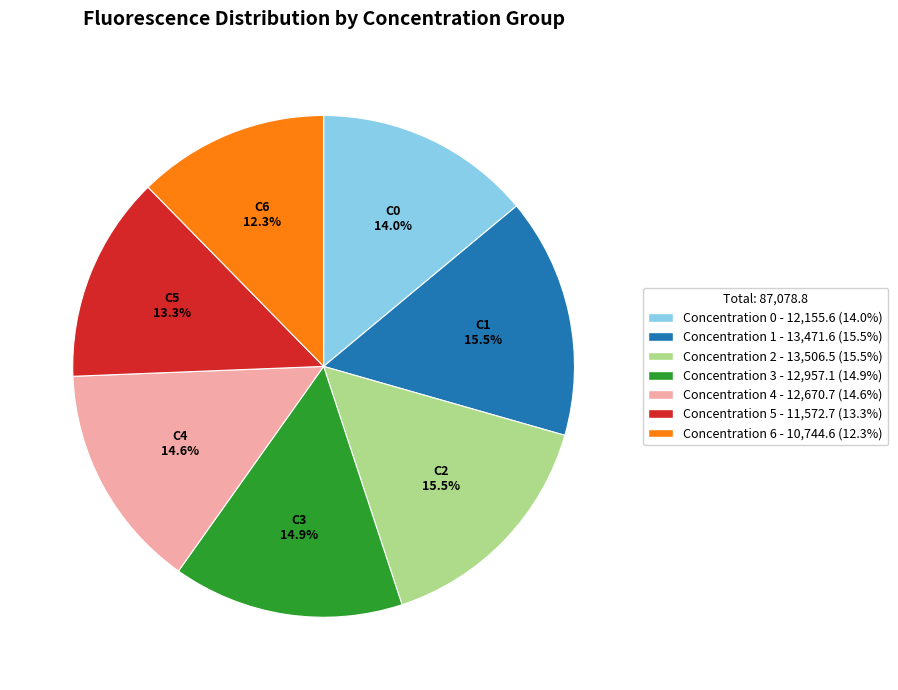

Combined, what portion of the pie is C1 and C5?

28.8%